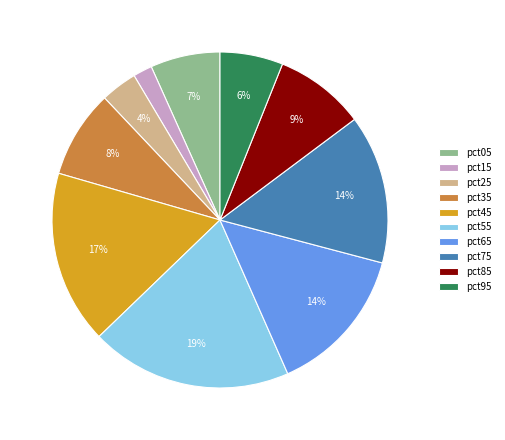

To the nearest percent, what is the difference between the pct05 and pct15 slice percentages?

5%